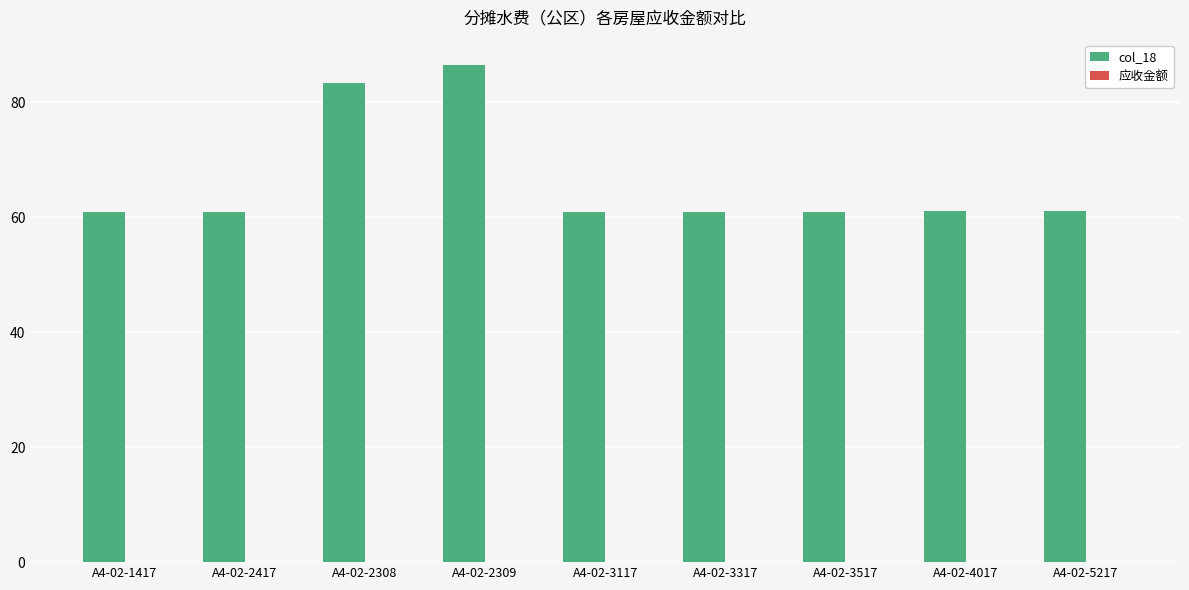

How many data points does each series have?

9